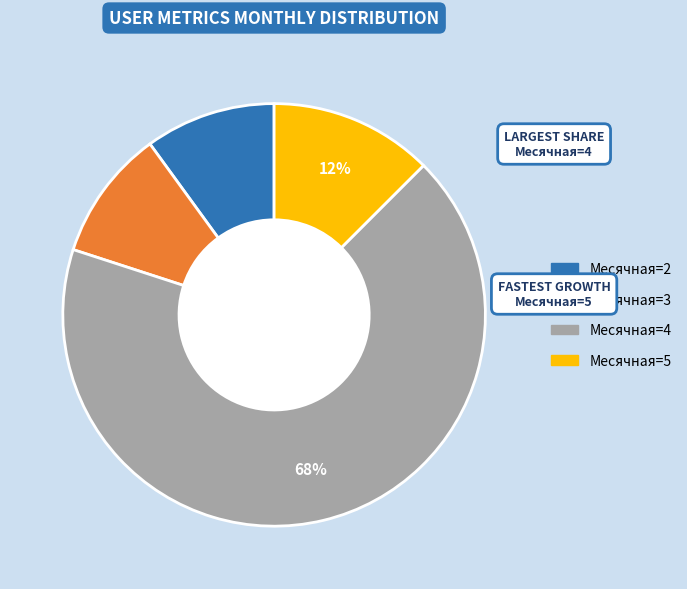

To the nearest percent, what is the average slice percentage?

25%